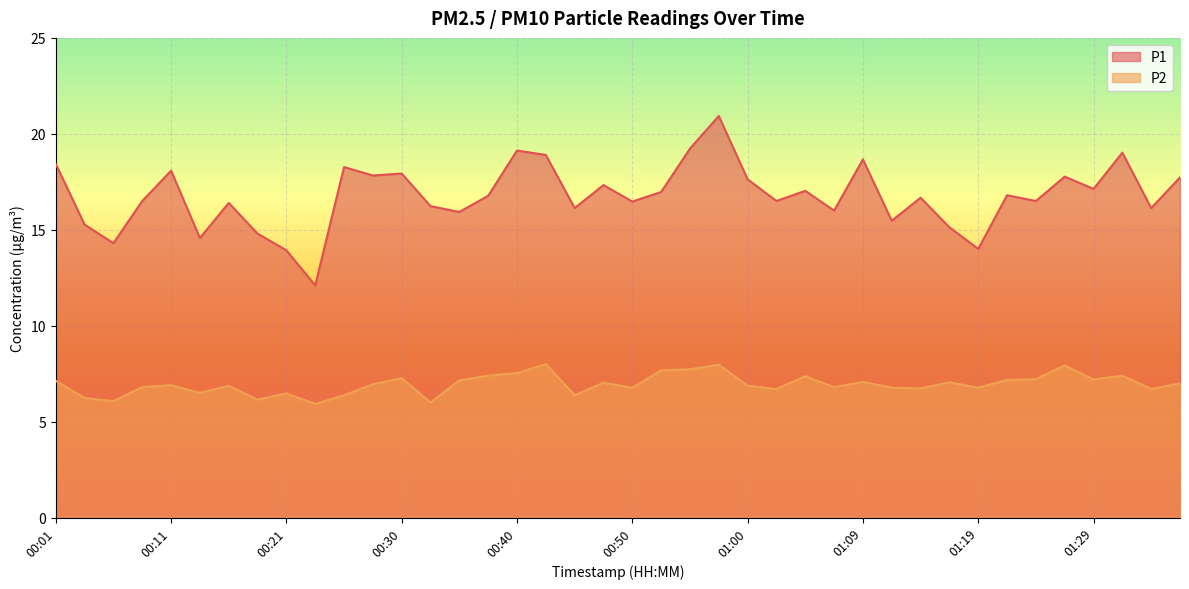

True or false: P1 has a value of 23.5 at 00:45.

False